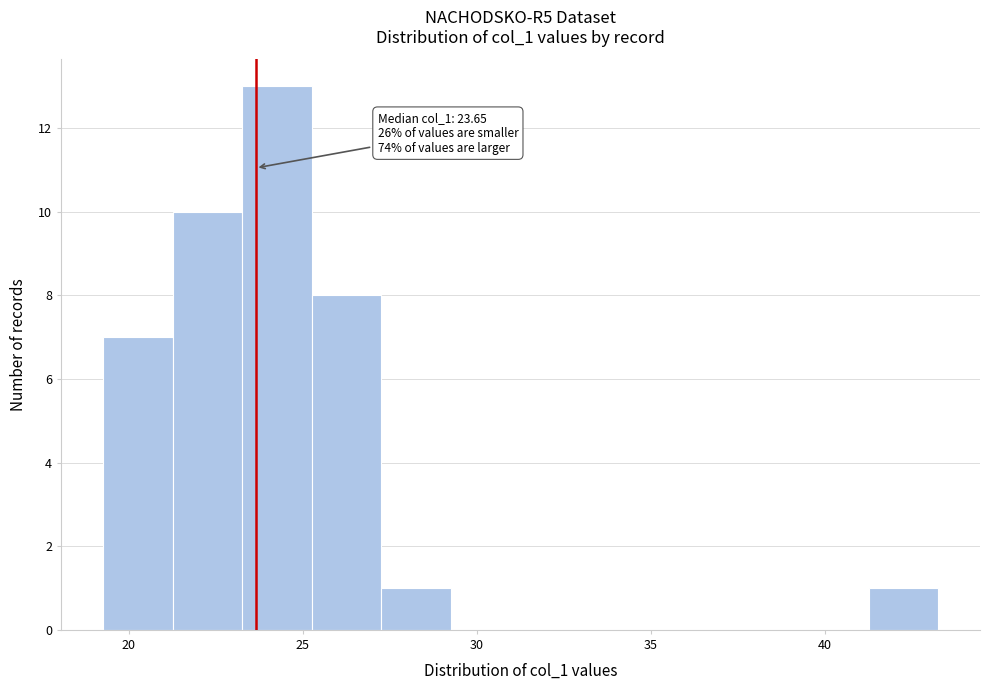

Which range on the x-axis has the tallest bar?

23.5 to 25.5